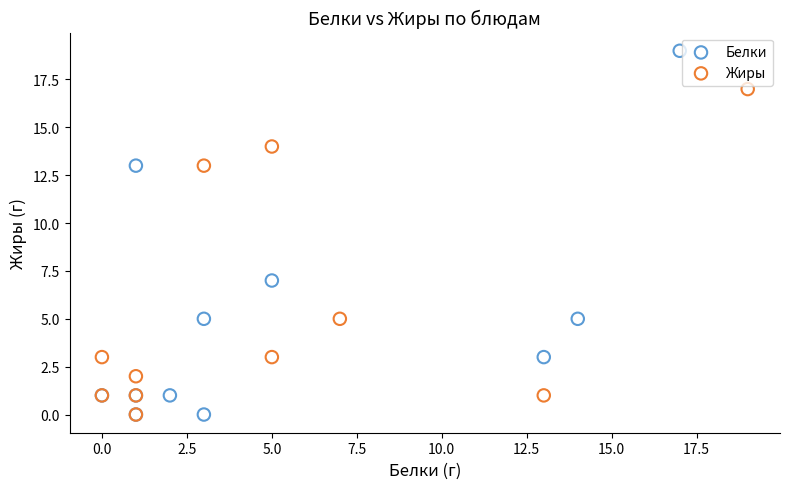

Which series reaches the maximum Y coordinate?

Белки